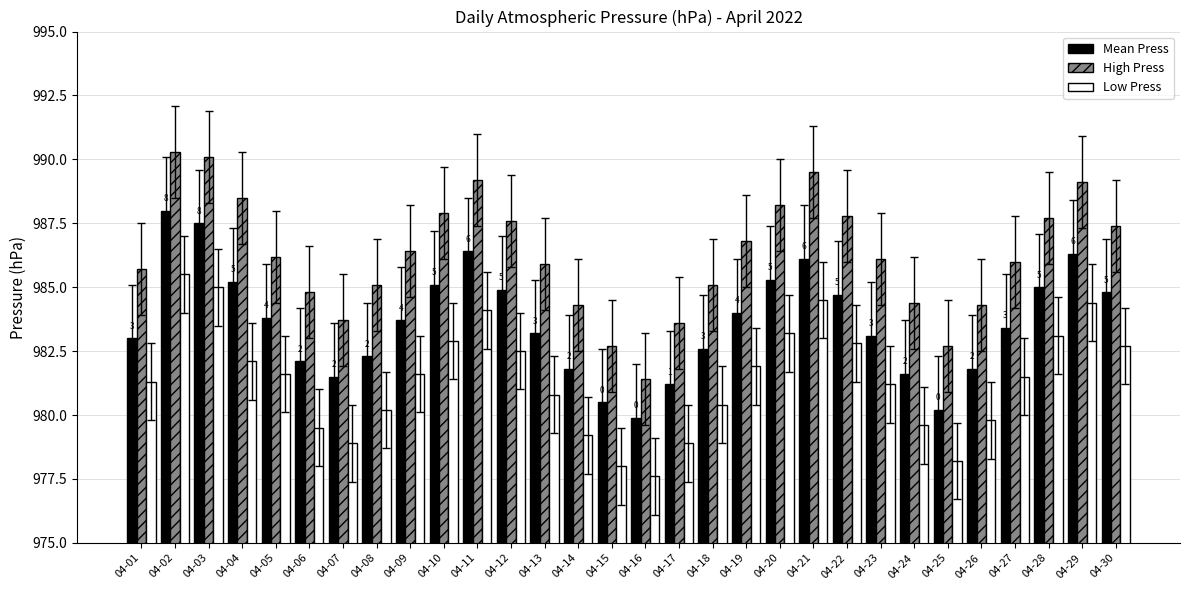

What is the total value across all series at 04-04?

2955.8